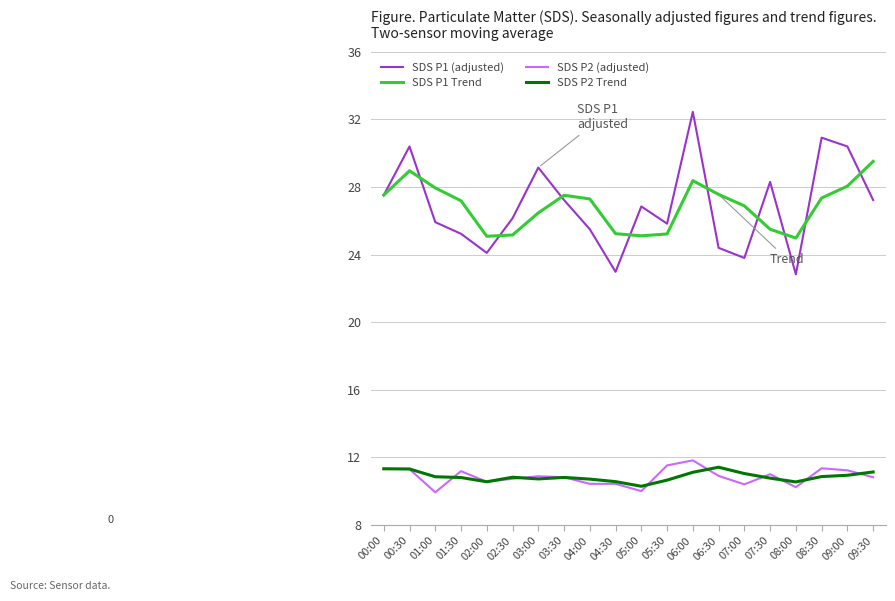

Is it true that SDS P2 Trend equals 4.9 at 02:30?

False